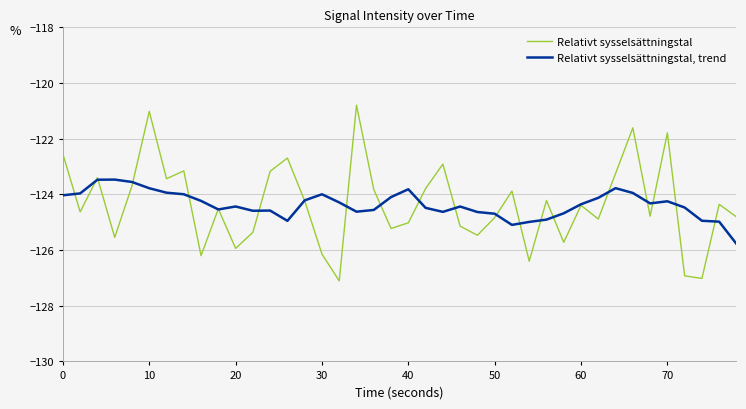

What is the maximum value for Relativt sysselsättningstal?

-120.8